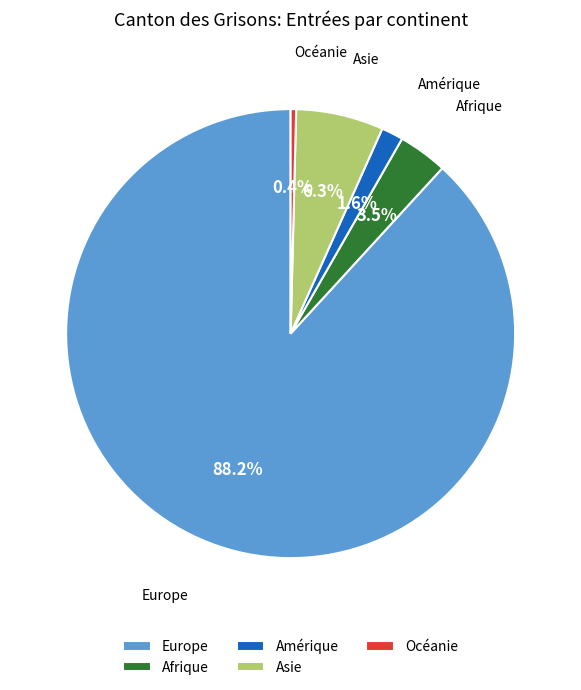

What percentage is the Amérique slice, to the nearest percent?

2%